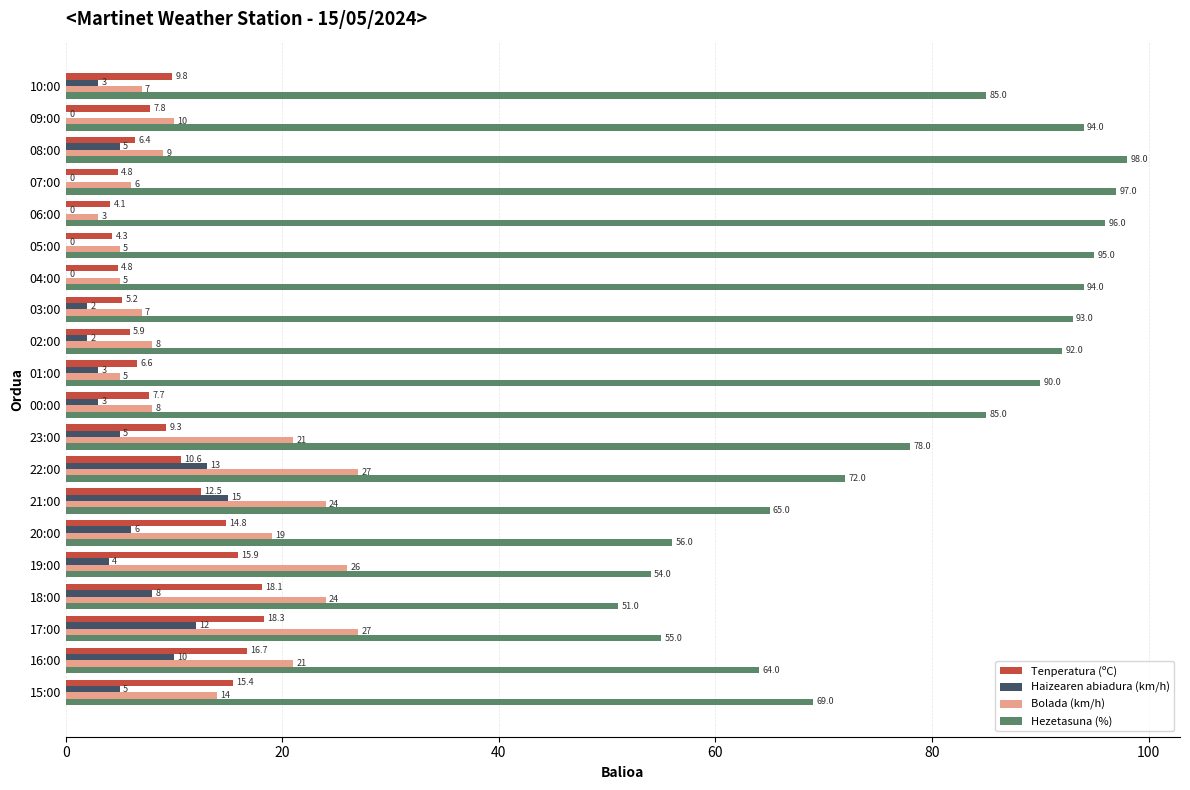

Count the number of data series in this chart.

4